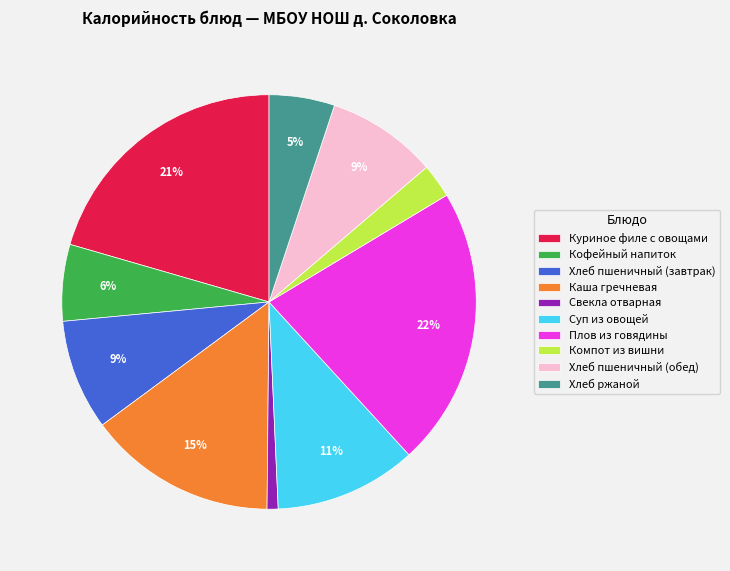

Is there any slice that represents more than half of the pie?

No